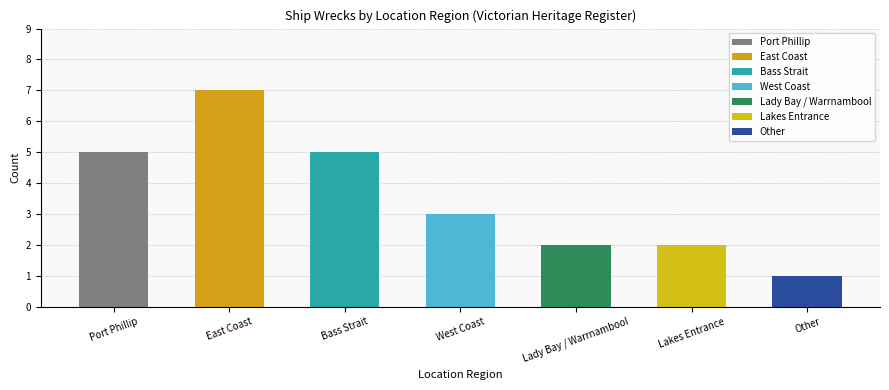

Count the number of data series in this chart.

1